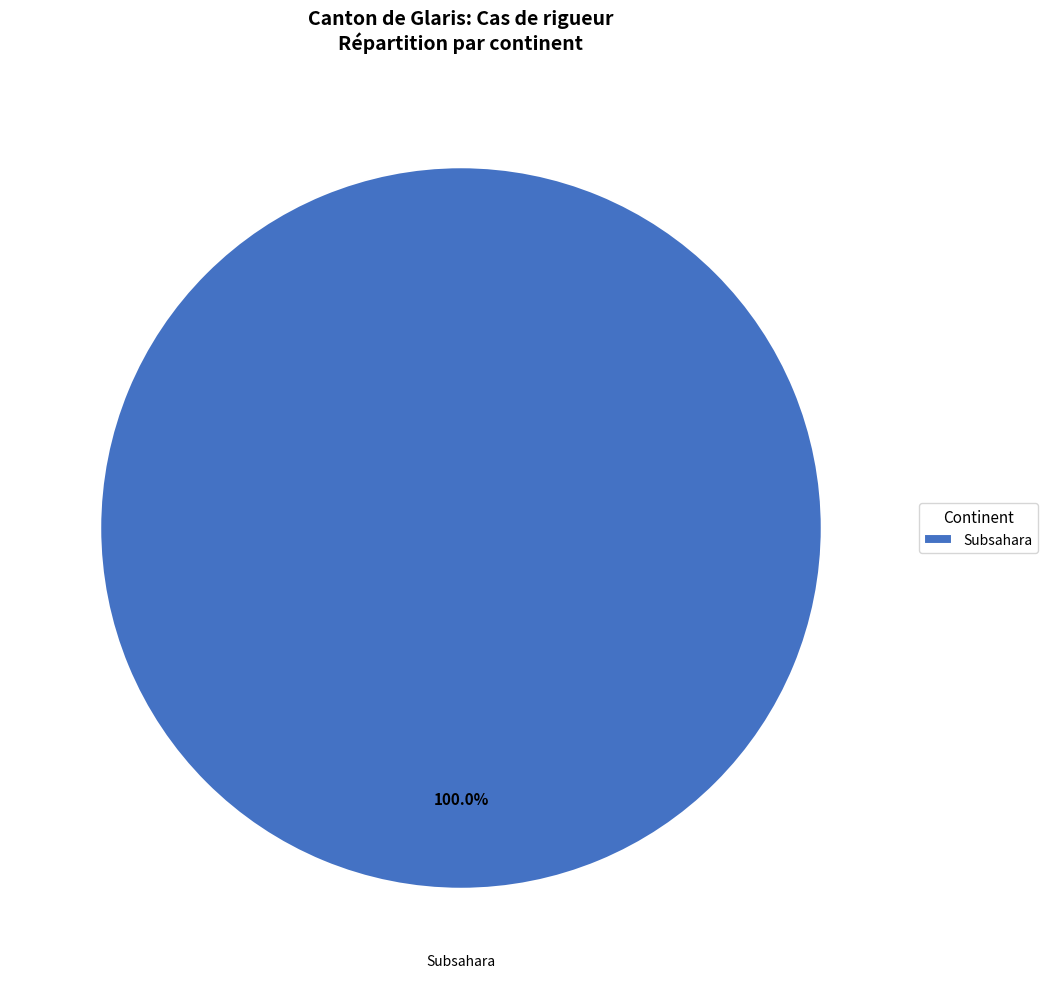

Rank the categories by value from highest to lowest.

Subsahara